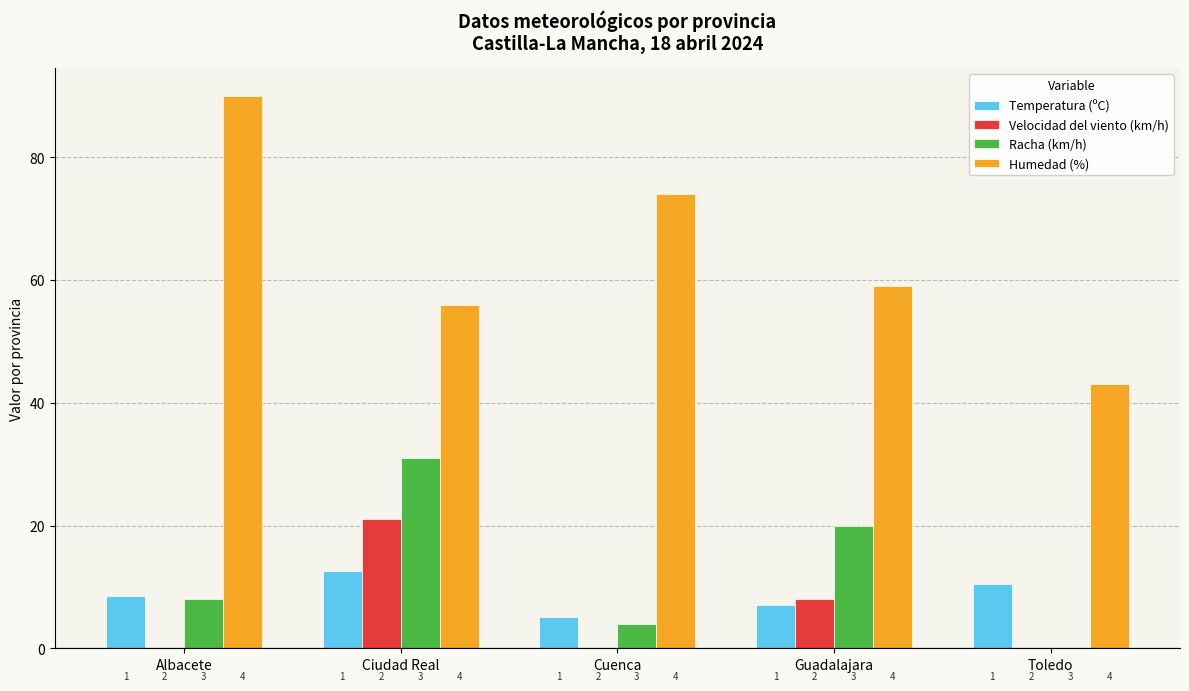

Reading right to left, transcribe all the data shown in this chart.

Temperatura (ºC): Toledo=10.5	Guadalajara=7.0	Cuenca=5.1	Ciudad Real=12.6	Albacete=8.5
Velocidad del viento (km/h): Toledo=0.0	Guadalajara=8.0	Cuenca=0.0	Ciudad Real=21.0	Albacete=0.0
Racha (km/h): Toledo=0.0	Guadalajara=20.0	Cuenca=4.0	Ciudad Real=31.0	Albacete=8.0
Humedad (%): Toledo=43.0	Guadalajara=59.0	Cuenca=74.0	Ciudad Real=56.0	Albacete=90.0